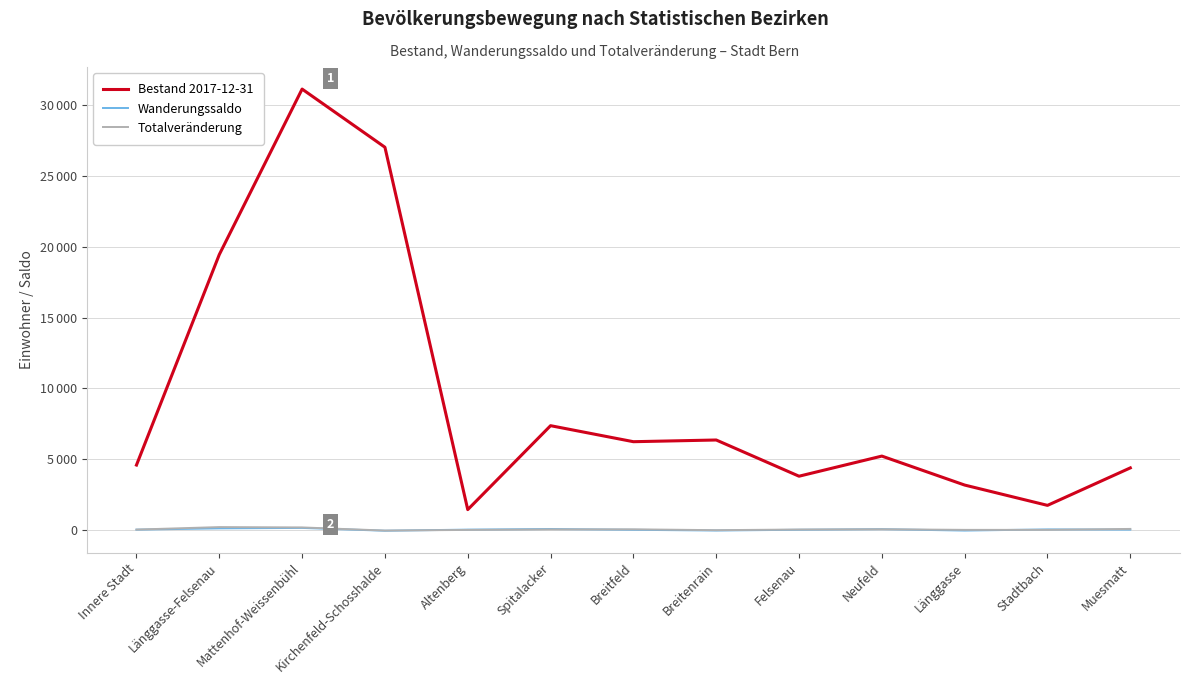

Does the chart display data point markers on the line(s)?

No